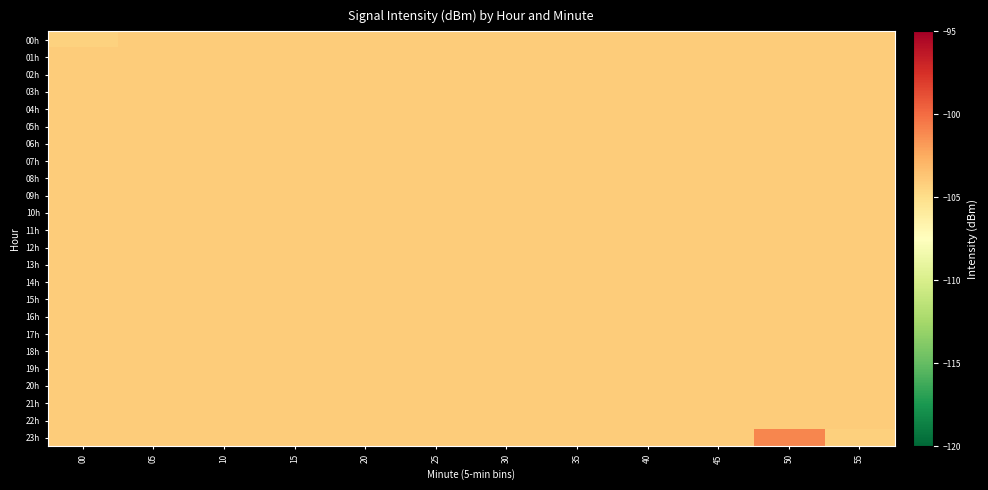

Reading left to right, list all the values displayed in this chart.

00h: 00=-104.3	05=-104.0	10=-104.0	15=-104.0	20=-104.0	25=-104.0	30=-104.0	35=-104.0	40=-104.0	45=-104.0	50=-104.0	55=-104.0
01h: 00=-104.0	05=-104.0	10=-104.0	15=-104.0	20=-104.0	25=-104.0	30=-104.0	35=-104.0	40=-104.0	45=-104.0	50=-104.0	55=-104.0
02h: 00=-104.0	05=-104.0	10=-104.0	15=-104.0	20=-104.0	25=-104.0	30=-104.0	35=-104.0	40=-104.0	45=-104.0	50=-104.0	55=-104.0
03h: 00=-104.0	05=-104.0	10=-104.0	15=-104.0	20=-104.0	25=-104.0	30=-104.0	35=-104.0	40=-104.0	45=-104.0	50=-104.0	55=-104.0
04h: 00=-104.0	05=-104.0	10=-104.0	15=-104.0	20=-104.0	25=-104.0	30=-104.0	35=-104.0	40=-104.0	45=-104.0	50=-104.0	55=-104.0
05h: 00=-104.0	05=-104.0	10=-104.0	15=-104.0	20=-104.0	25=-104.0	30=-104.0	35=-104.0	40=-104.0	45=-104.0	50=-104.0	55=-104.0
06h: 00=-104.0	05=-104.0	10=-104.0	15=-104.0	20=-104.0	25=-104.0	30=-104.0	35=-104.0	40=-104.0	45=-104.0	50=-104.0	55=-104.0
07h: 00=-104.0	05=-104.0	10=-104.0	15=-104.0	20=-104.0	25=-104.0	30=-104.0	35=-104.0	40=-104.0	45=-104.0	50=-104.0	55=-104.0
08h: 00=-104.0	05=-104.0	10=-104.0	15=-104.0	20=-104.0	25=-104.0	30=-104.0	35=-104.0	40=-104.0	45=-104.0	50=-104.0	55=-104.0
09h: 00=-104.0	05=-104.0	10=-104.0	15=-104.0	20=-104.0	25=-104.0	30=-104.0	35=-104.0	40=-104.0	45=-104.0	50=-104.0	55=-104.0
10h: 00=-104.0	05=-104.0	10=-104.0	15=-104.0	20=-104.0	25=-104.0	30=-104.0	35=-104.0	40=-104.0	45=-104.0	50=-104.0	55=-104.0
11h: 00=-104.0	05=-104.0	10=-104.0	15=-104.0	20=-104.0	25=-104.0	30=-104.0	35=-104.0	40=-104.0	45=-104.0	50=-104.0	55=-104.0
12h: 00=-104.0	05=-104.0	10=-104.0	15=-104.0	20=-104.0	25=-104.0	30=-104.0	35=-104.0	40=-104.0	45=-104.0	50=-104.0	55=-104.0
13h: 00=-104.0	05=-104.0	10=-104.0	15=-104.0	20=-104.0	25=-104.0	30=-104.0	35=-104.0	40=-104.0	45=-104.0	50=-104.0	55=-104.0
14h: 00=-104.0	05=-104.0	10=-104.0	15=-104.0	20=-104.0	25=-104.0	30=-104.0	35=-104.0	40=-104.0	45=-104.0	50=-104.0	55=-104.0
15h: 00=-104.0	05=-104.0	10=-104.0	15=-104.0	20=-104.0	25=-104.0	30=-104.0	35=-104.0	40=-104.0	45=-104.0	50=-104.0	55=-104.0
16h: 00=-104.0	05=-104.0	10=-104.0	15=-104.0	20=-104.0	25=-104.0	30=-104.0	35=-104.0	40=-104.0	45=-104.0	50=-104.0	55=-104.0
17h: 00=-104.0	05=-104.0	10=-104.0	15=-104.0	20=-104.0	25=-104.0	30=-104.0	35=-104.0	40=-104.0	45=-104.0	50=-104.0	55=-104.0
18h: 00=-104.0	05=-104.0	10=-104.0	15=-104.0	20=-104.0	25=-104.0	30=-104.0	35=-104.0	40=-104.0	45=-104.0	50=-104.0	55=-104.0
19h: 00=-104.0	05=-104.0	10=-104.0	15=-104.0	20=-104.0	25=-104.0	30=-104.0	35=-104.0	40=-104.0	45=-104.0	50=-104.0	55=-104.0
20h: 00=-104.0	05=-104.0	10=-104.0	15=-104.0	20=-104.0	25=-104.0	30=-104.0	35=-104.0	40=-104.0	45=-104.0	50=-104.0	55=-104.0
21h: 00=-104.0	05=-104.0	10=-104.0	15=-104.0	20=-104.0	25=-104.0	30=-104.0	35=-104.0	40=-104.0	45=-104.0	50=-104.0	55=-104.0
22h: 00=-104.0	05=-104.0	10=-104.0	15=-104.0	20=-104.0	25=-104.0	30=-104.0	35=-104.0	40=-104.0	45=-104.0	50=-104.0	55=-104.0
23h: 00=-104.0	05=-104.0	10=-104.0	15=-104.0	20=-104.0	25=-104.0	30=-104.0	35=-104.0	40=-104.0	45=-104.0	50=-101.0	55=-104.2